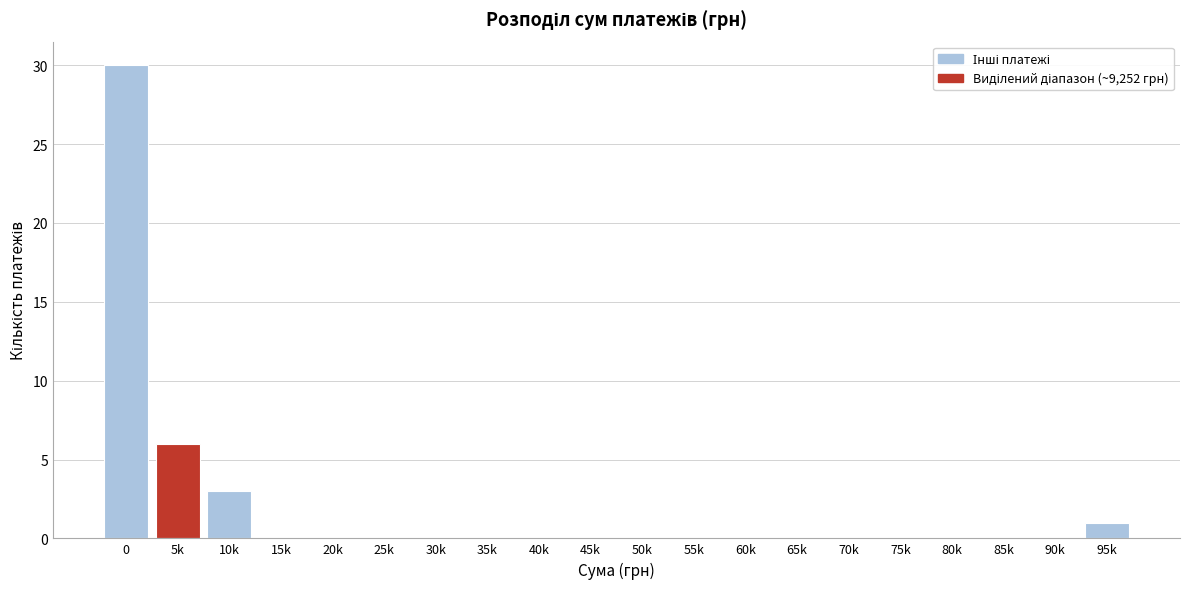

Reading right to left, list all the values displayed in this chart.

95k=1	90k=0	85k=0	80k=0	75k=0	70k=0	65k=0	60k=0	55k=0	50k=0	45k=0	40k=0	35k=0	30k=0	25k=0	20k=0	15k=0	10k=3	5k=6	0=30